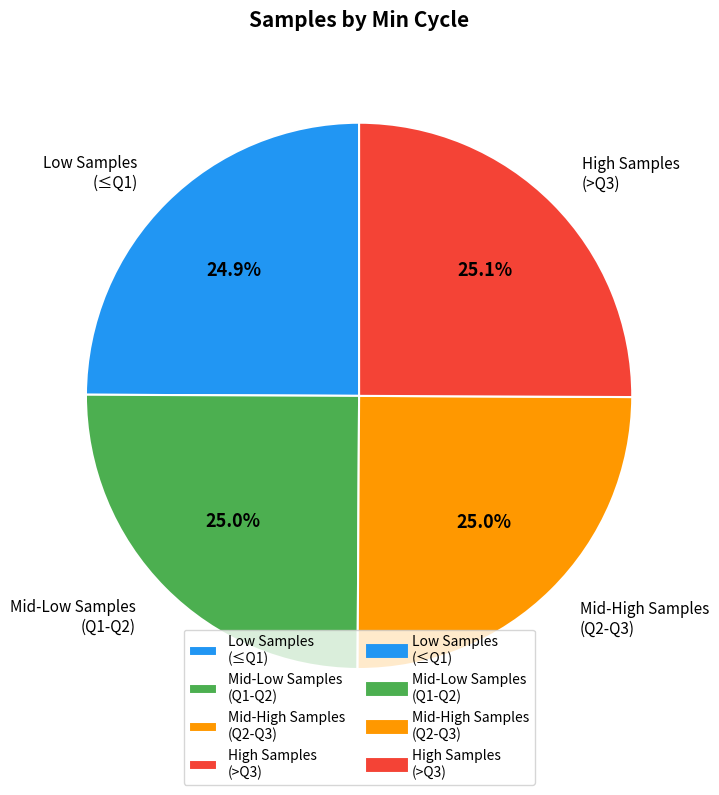

What is the ratio of the value at High Samples (>Q3) to the value at Mid-Low Samples (Q1-Q2)?

1.0